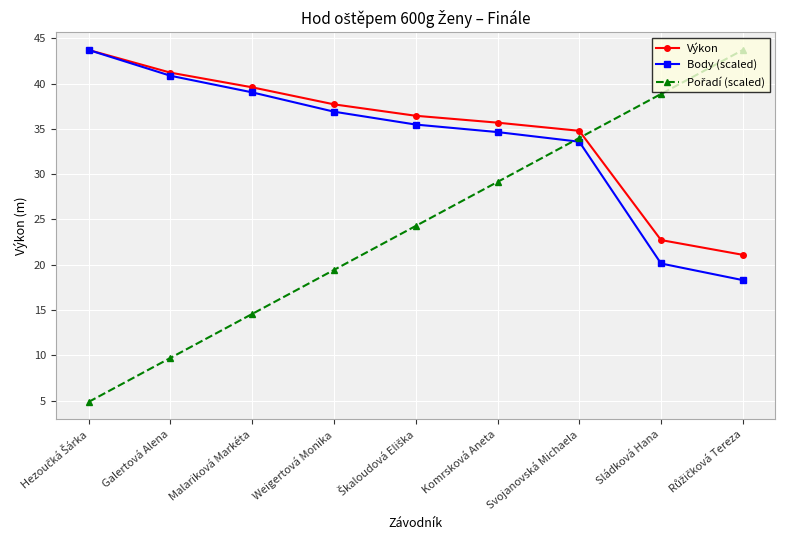

What is the spread (max minus min) of values at Weigertová Monika?

18.3